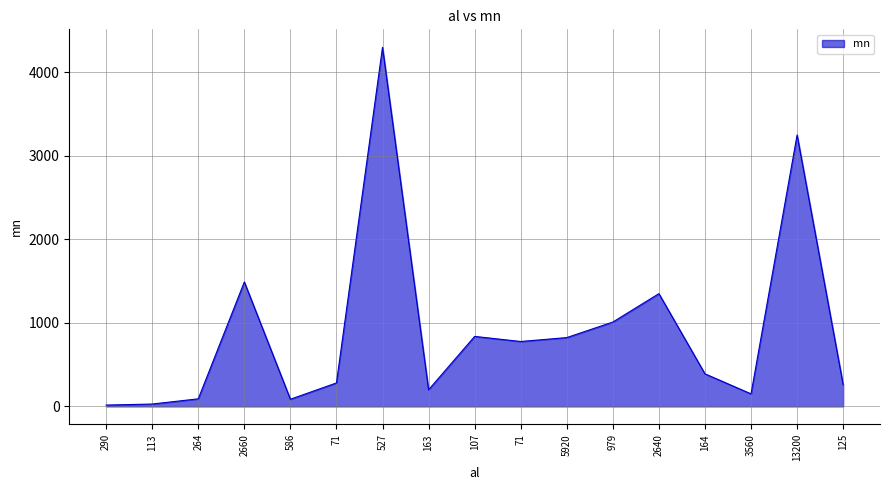

Where does the data first go above 390?

2660